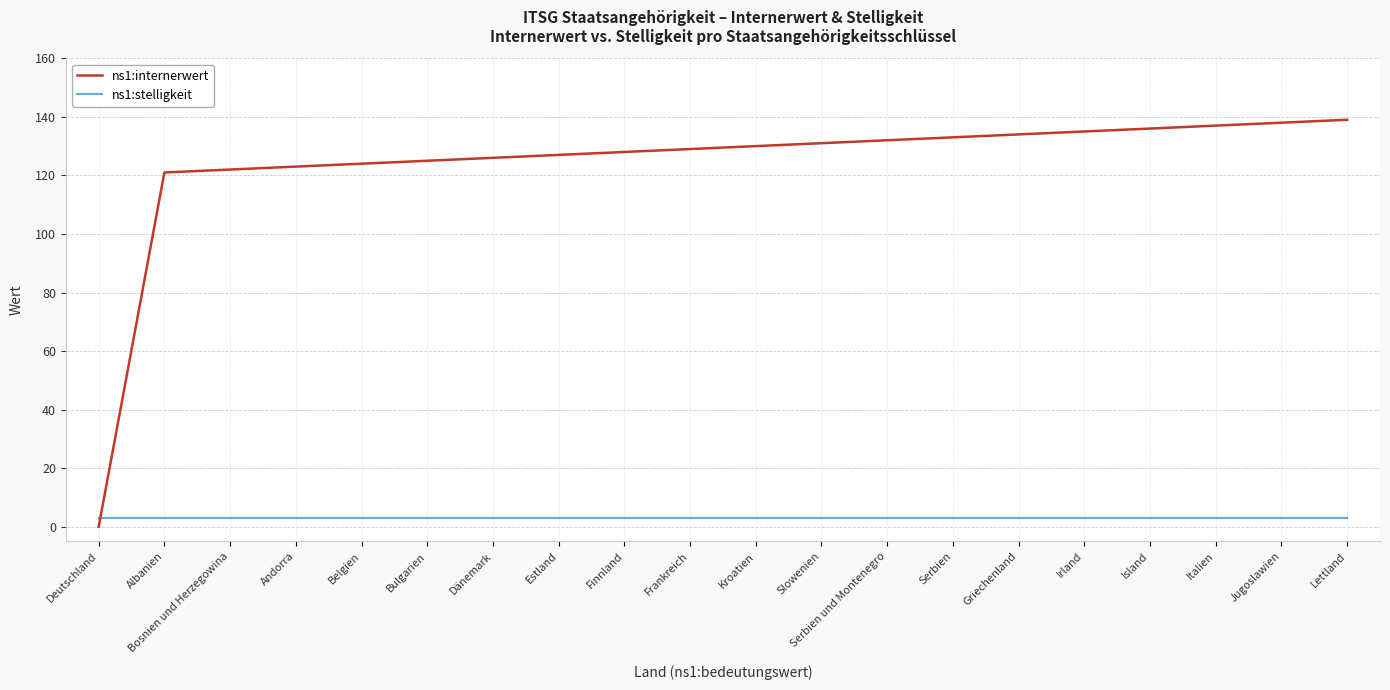

Rank the series by their average value, from highest to lowest.

ns1:internerwert, ns1:stelligkeit